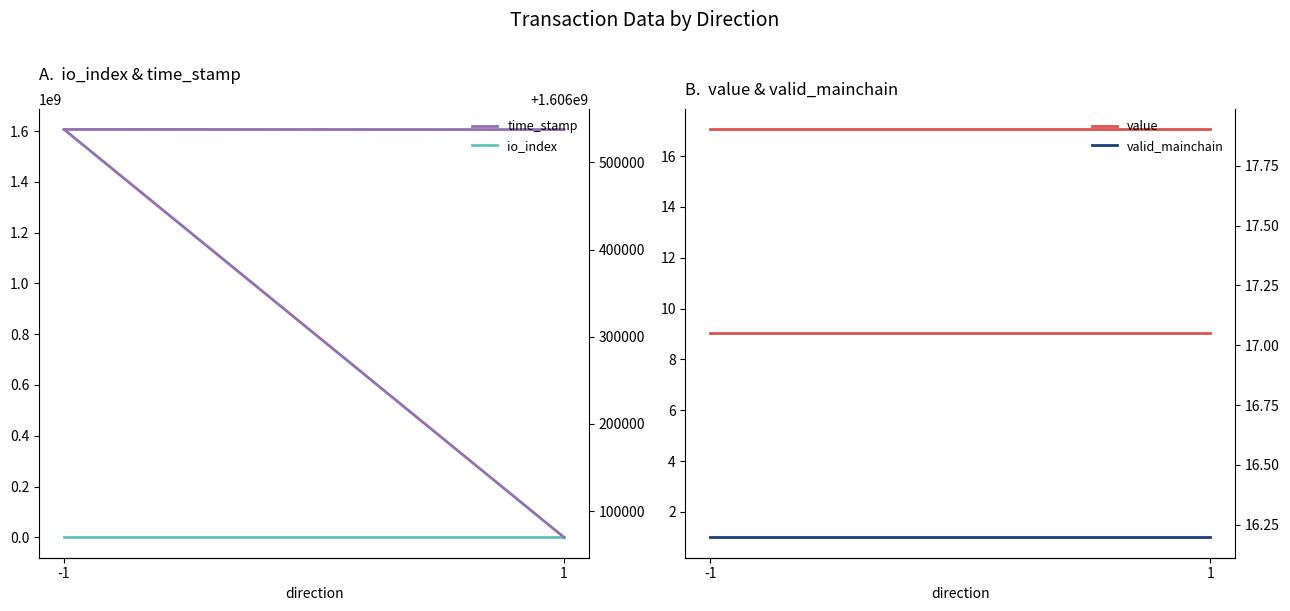

The io_index series shows 3.0 at 1. True or false?

True